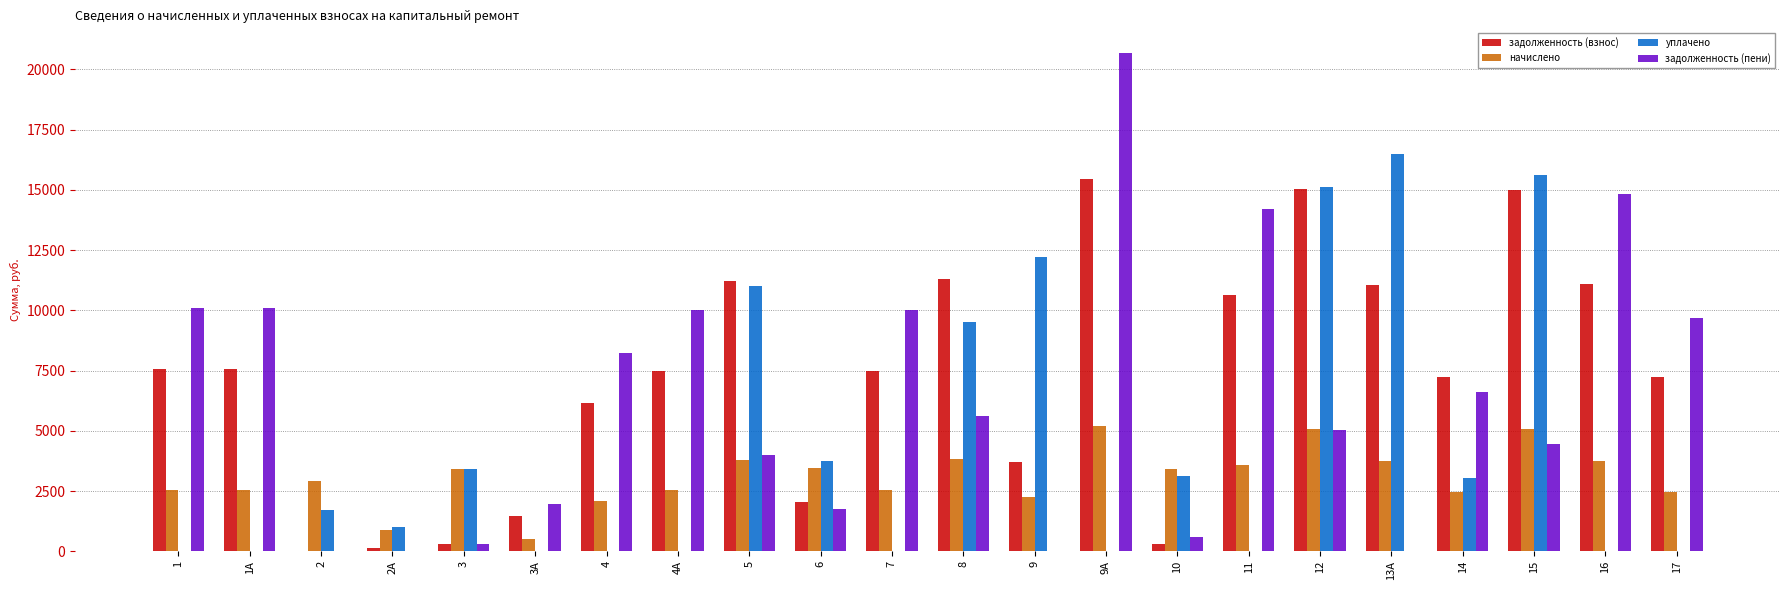

What are all the series names shown in the legend?

задолженность (взнос), начислено, уплачено, задолженность (пени)